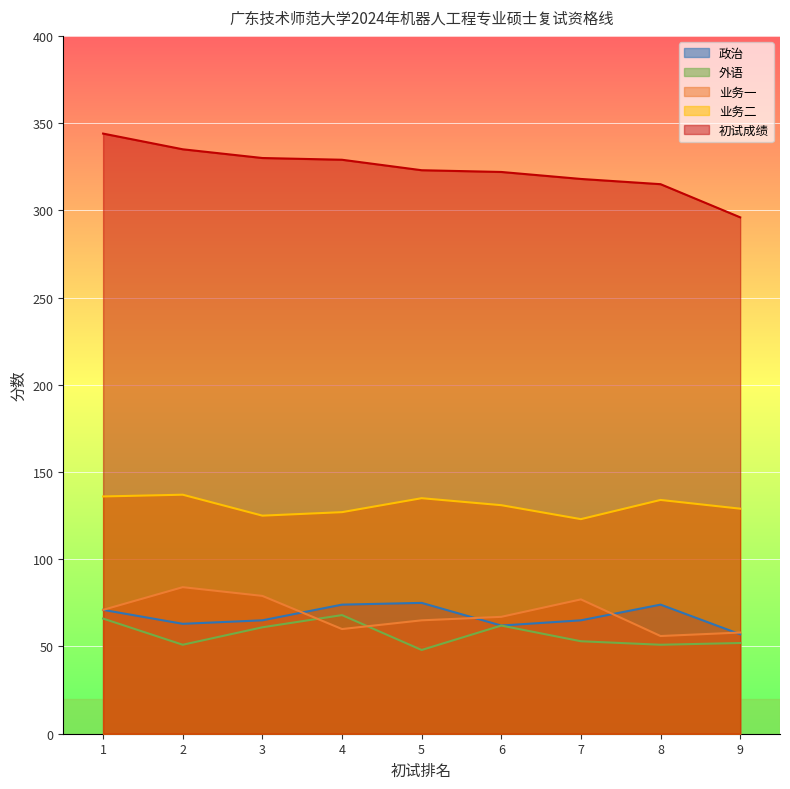

Is it true that 外语 equals 68 at 4?

True